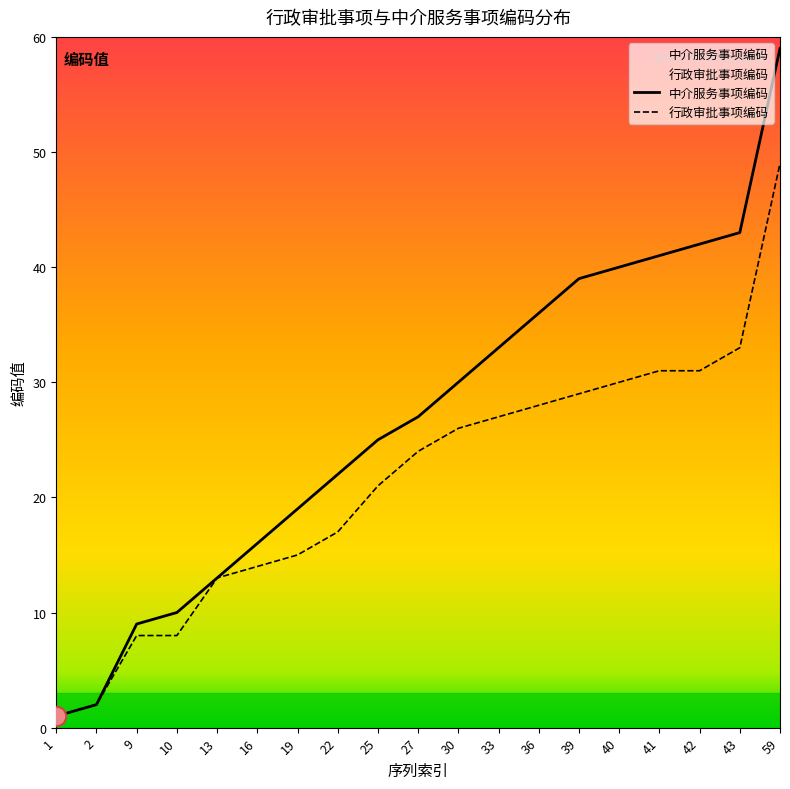

What is the difference between the highest and lowest values at 9?

1